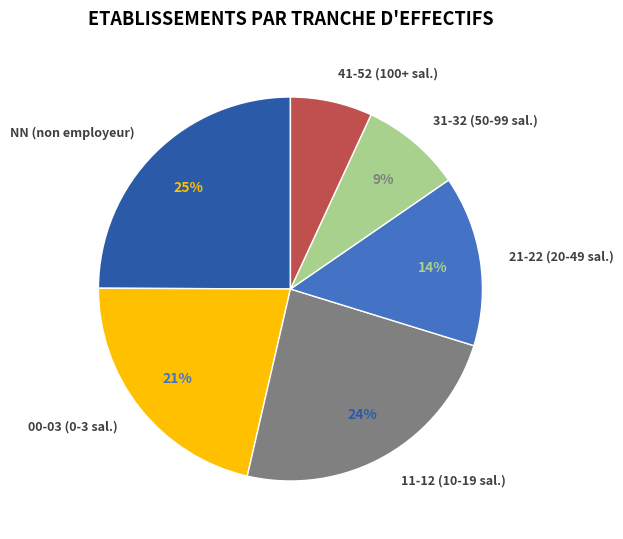

Combined, do 21-22 (20-49 sal.) and 00-03 (0-3 sal.) account for over 50%?

No